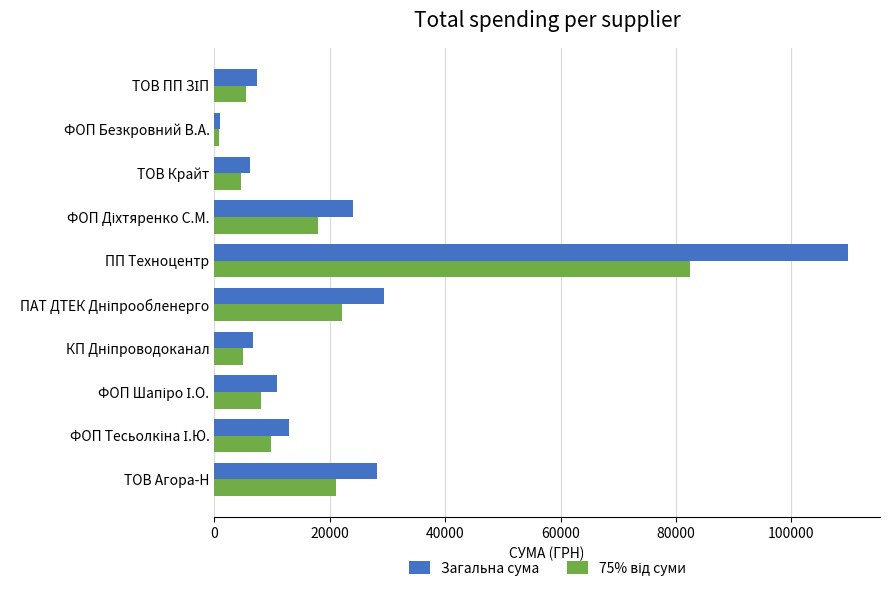

Which series has the largest range (max minus min)?

Загальна сума